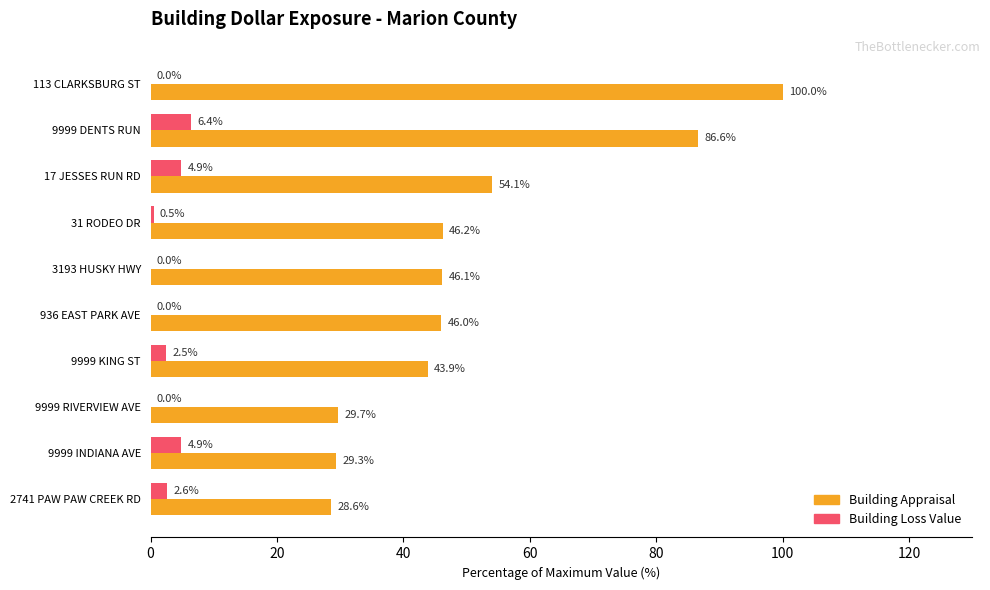

What is the sum of the Building Appraisal values at 31 RODEO DR and 9999 KING ST?

90.1